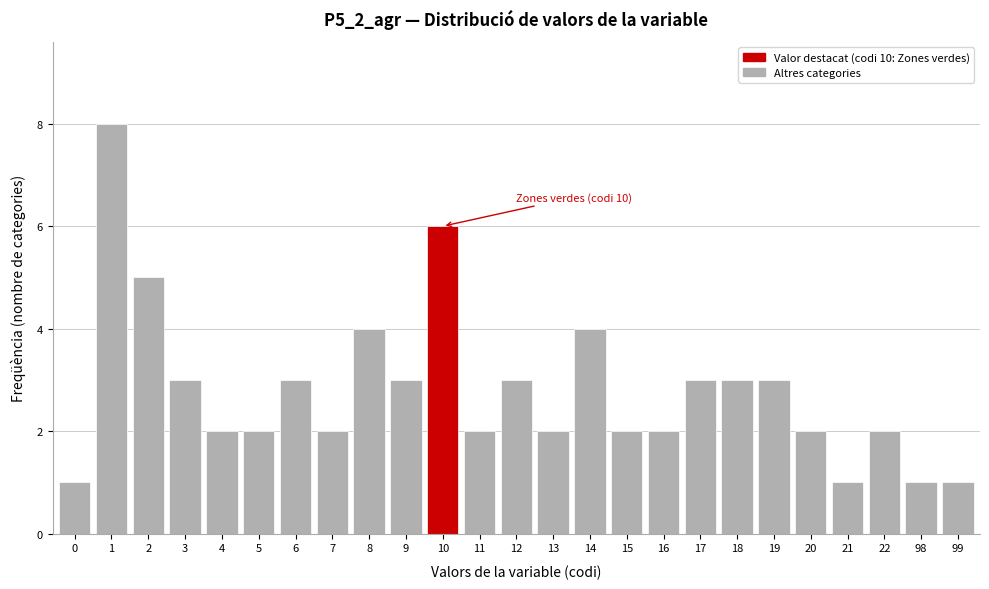

Reading left to right, list all the values displayed in this chart.

0=1	1=8	2=5	3=3	4=2	5=2	6=3	7=2	8=4	9=3	10=6	11=2	12=3	13=2	14=4	15=2	16=2	17=3	18=3	19=3	20=2	21=1	22=2	98=1	99=1